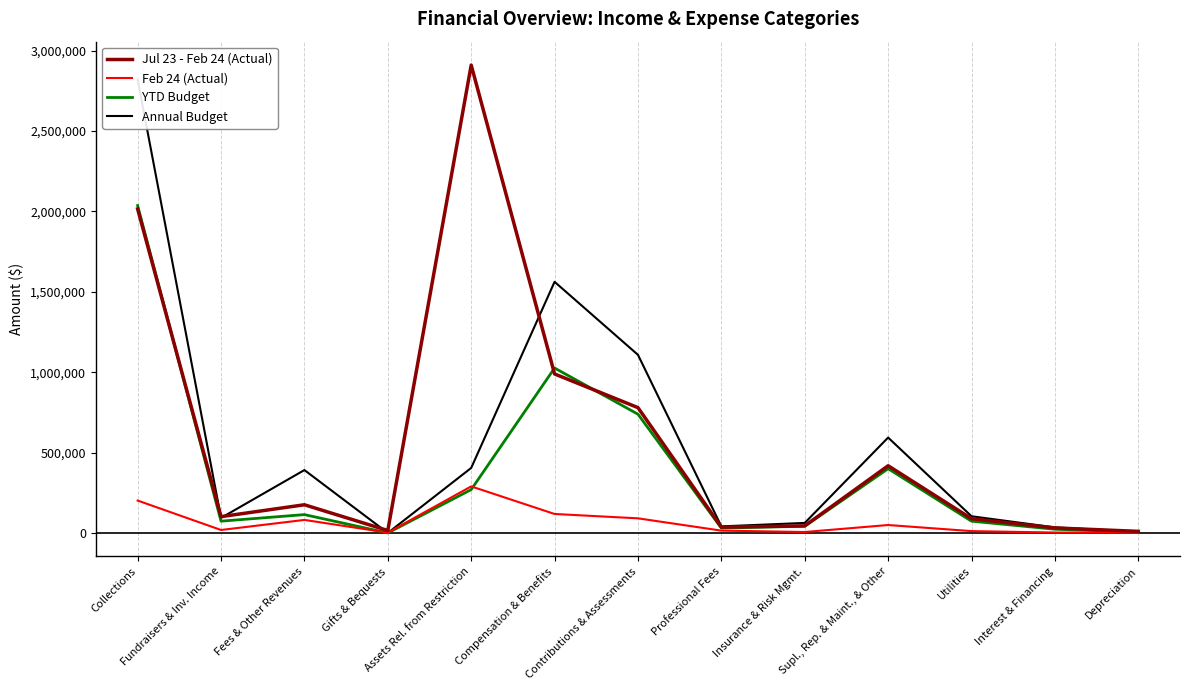

How many values in the Jul 23 - Feb 24 (Actual) series exceed 101511?

6